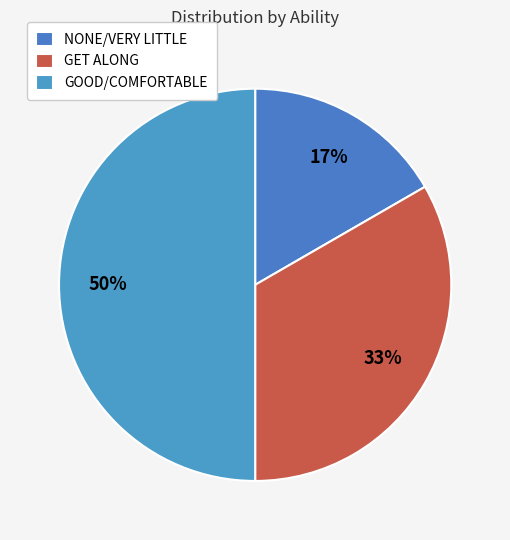

Is it true that NONE/VERY LITTLE is 4% of the pie?

False